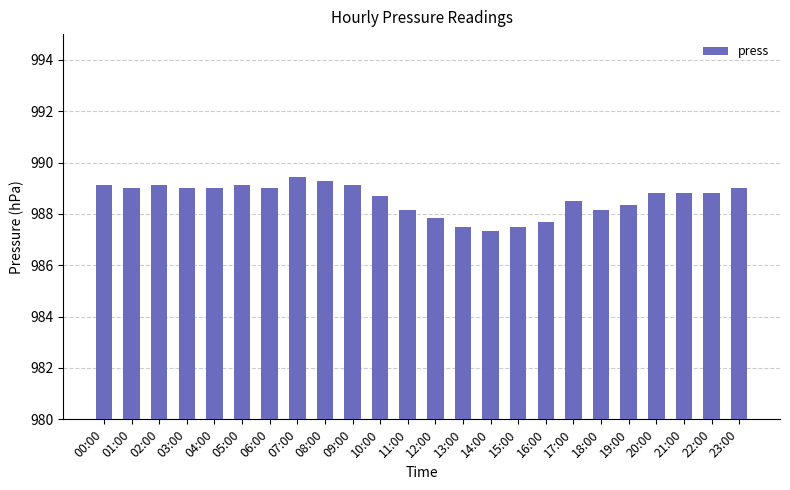

What is the value of the 24th bar from the left?

989.0